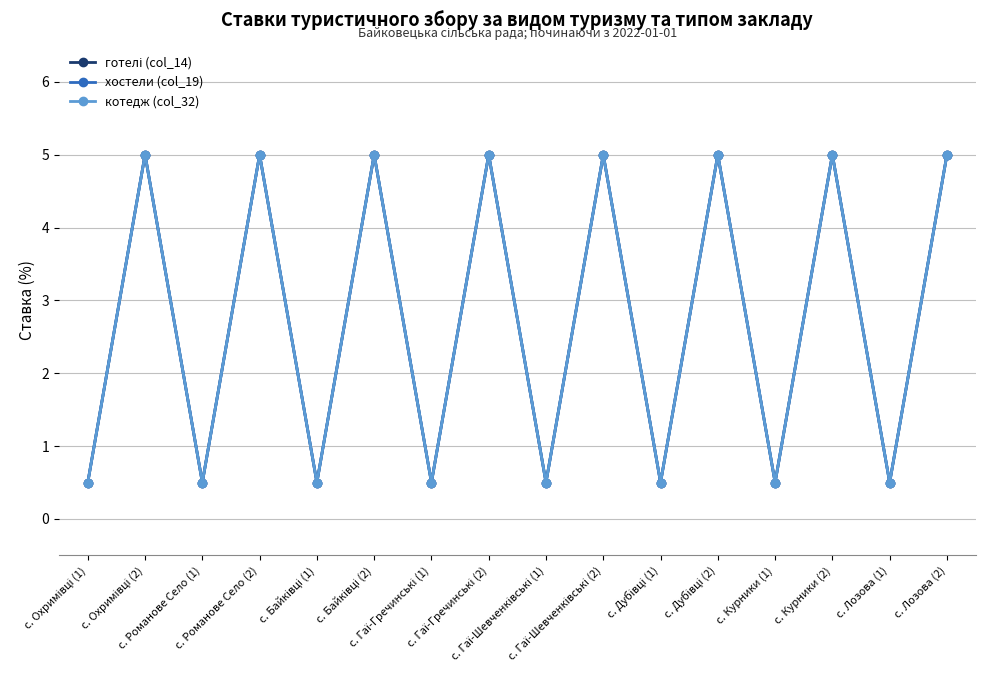

Is this an area chart (filled region under the line)?

No